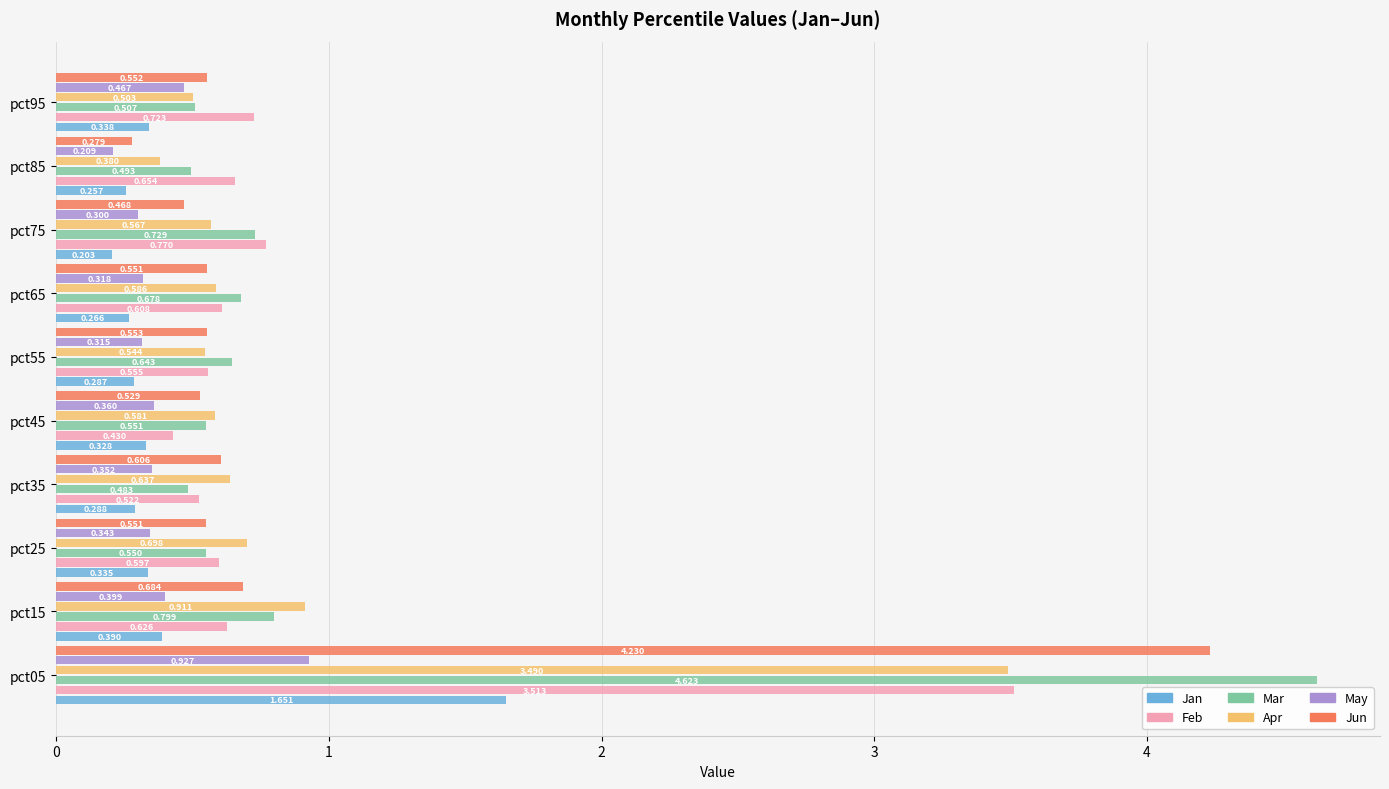

Which series has the widest spread of values?

Mar